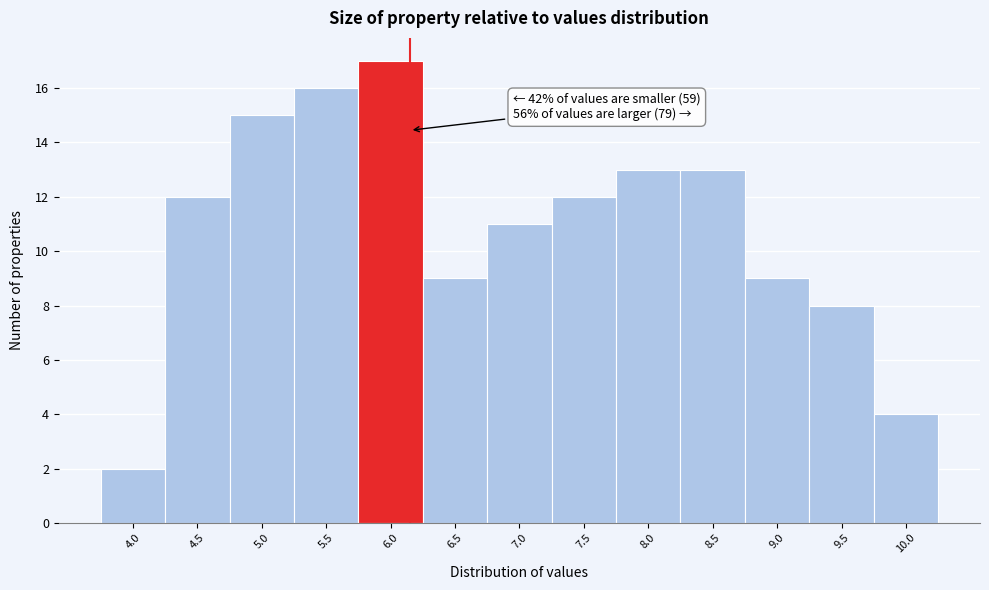

Reading left to right, extract all data points from this chart.

2	12	15	16	17	9	11	12	13	13	9	8	4